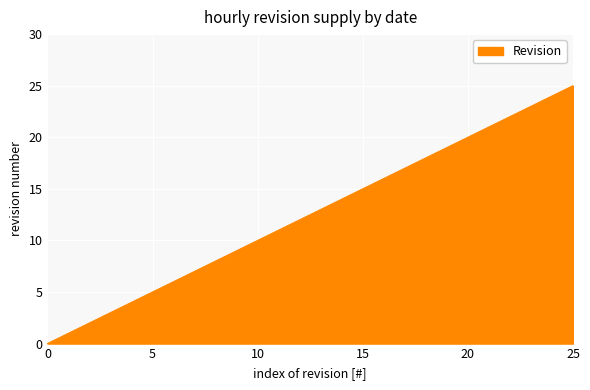

What is the difference between the maximum and minimum values?

25